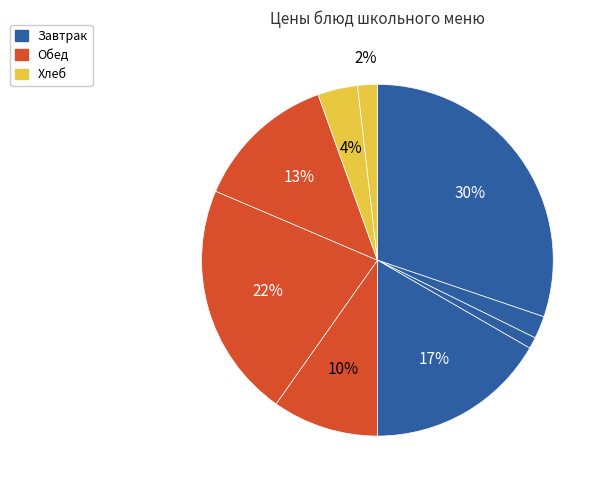

How many segments does this pie chart have?

9